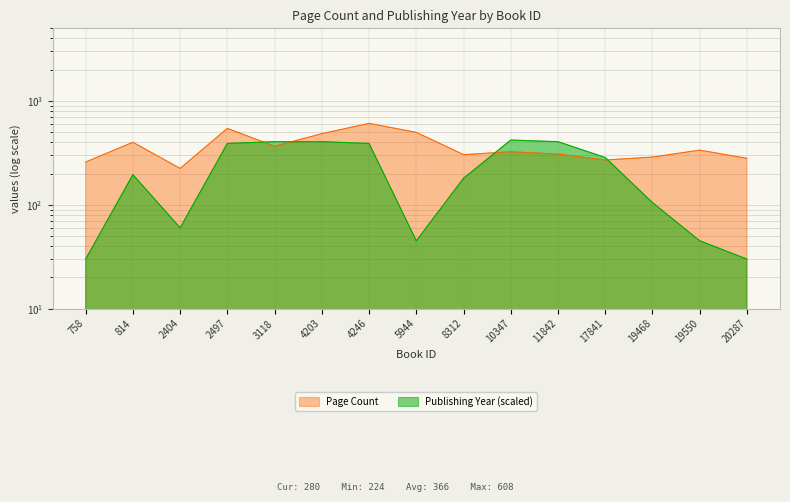

List the series in order of their overall mean, highest first.

Page Count, Publishing Year